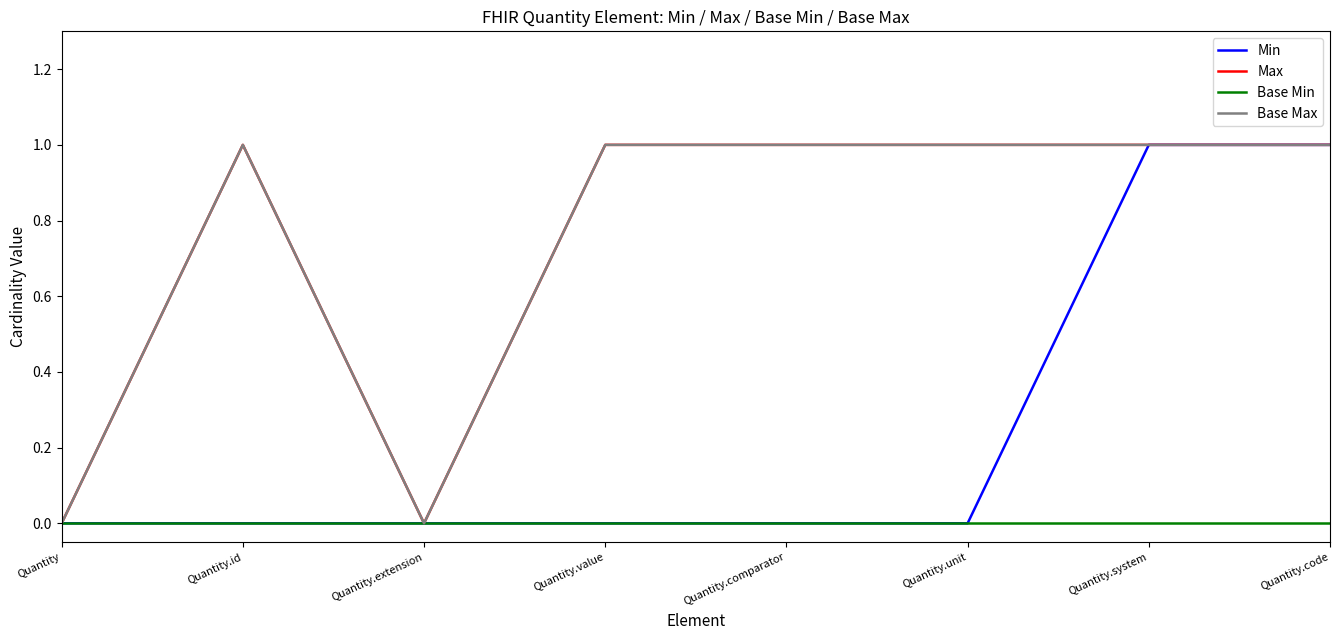

Does the chart have visible grid lines?

No